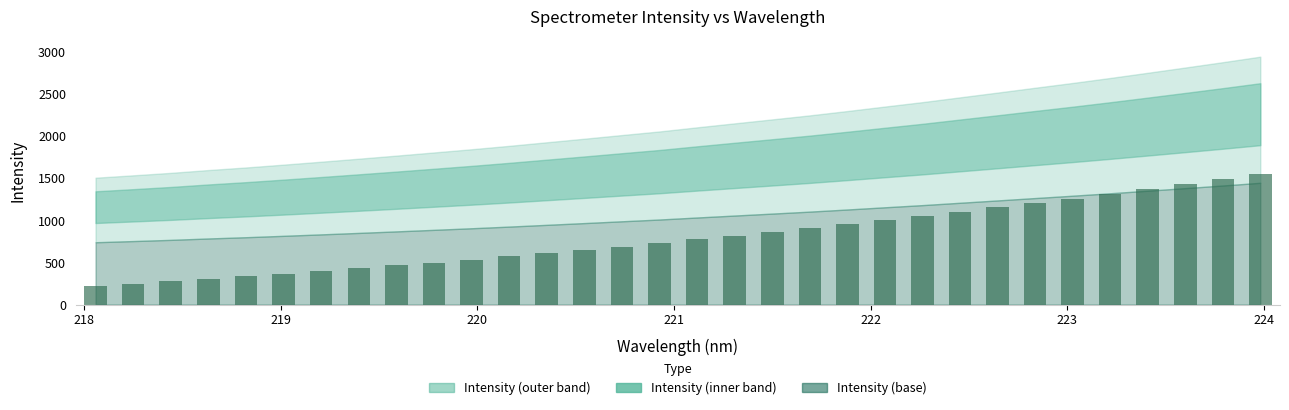

What is the average value?

799.4